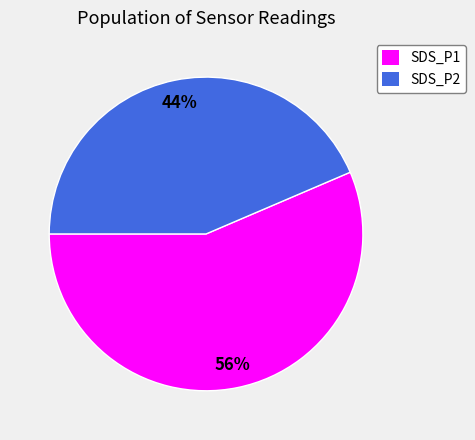

What is the smallest slice in the pie chart?

SDS_P2